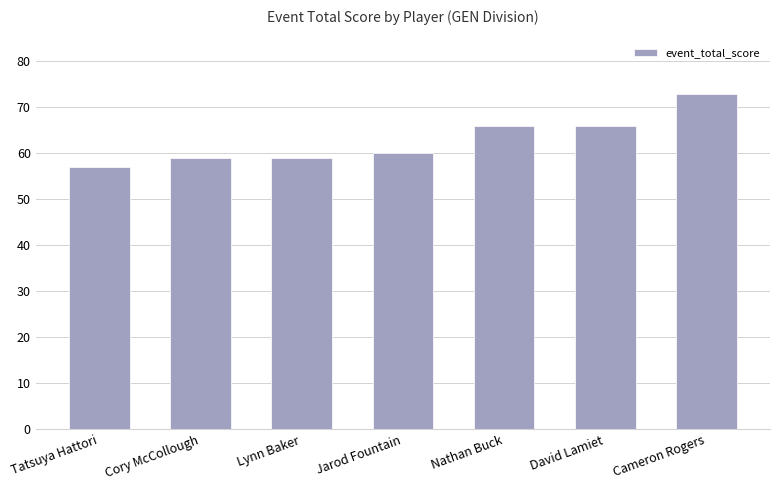

Count the number of categories in the chart.

7